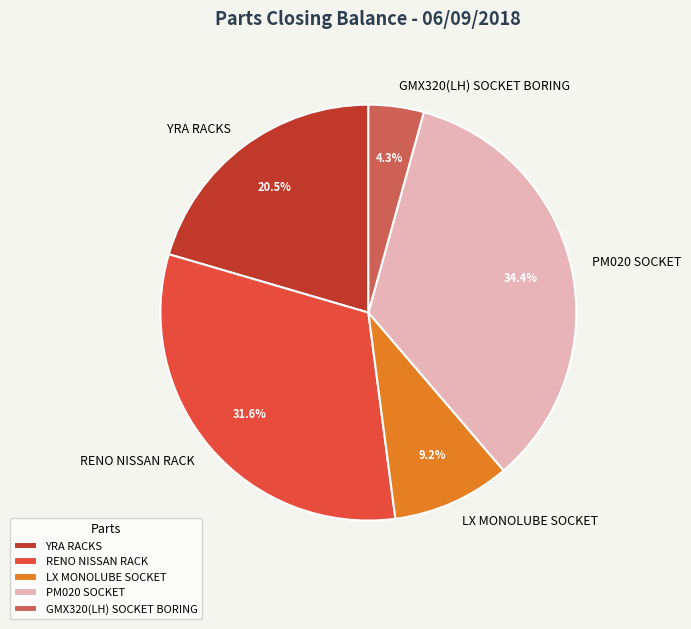

Is it true that GMX320(LH) SOCKET BORING is 4% of the pie?

True